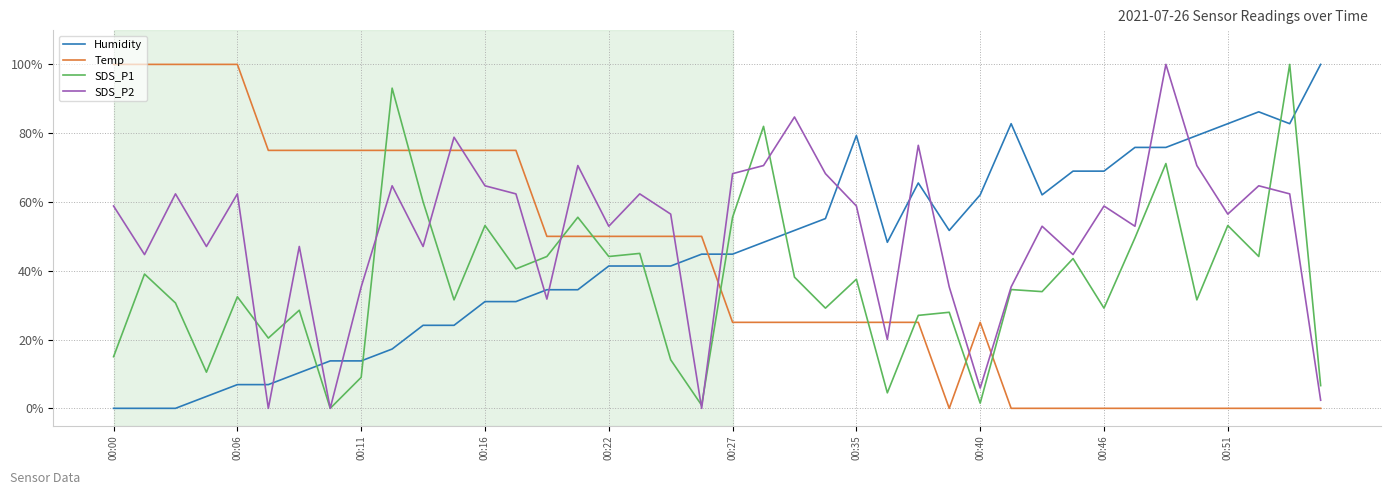

How many interior local valleys does the SDS_P2 series have?

13